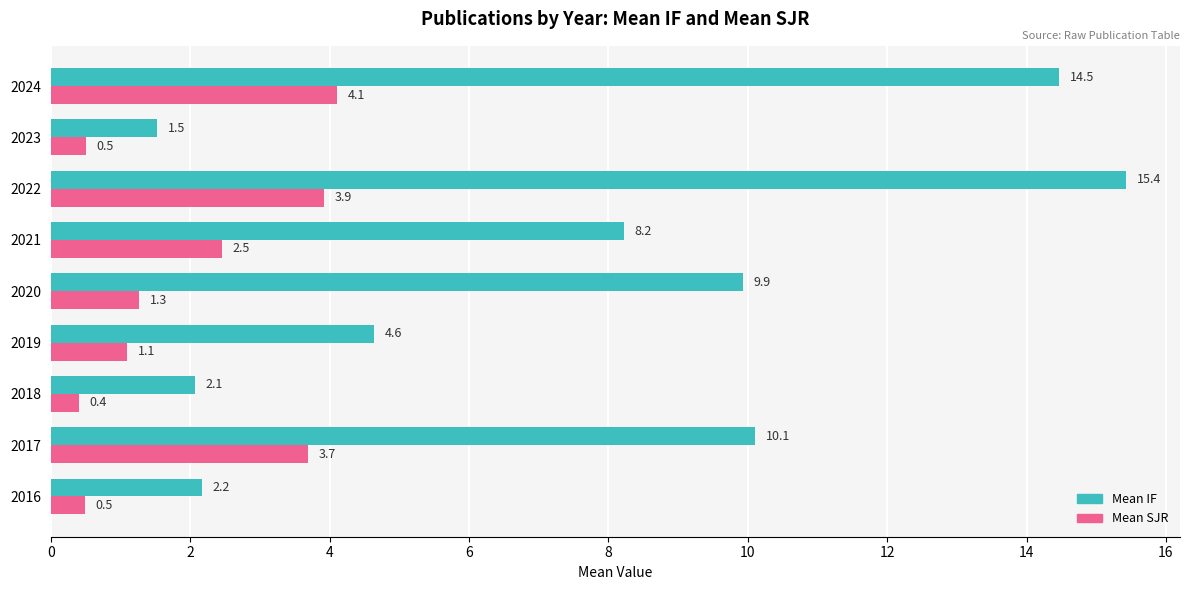

The Mean SJR series shows 0.5 at 2023. True or false?

True